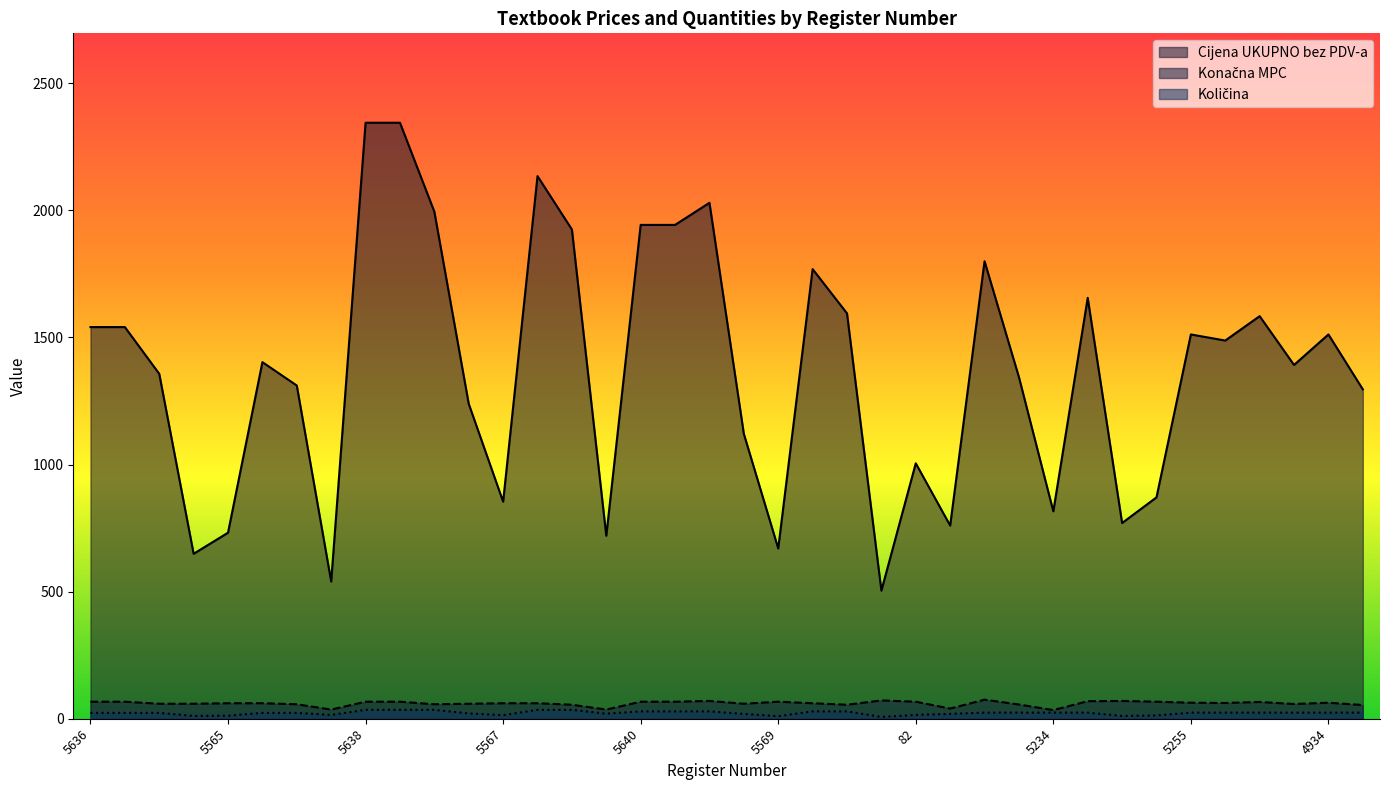

How many interior local valleys does the Cijena UKUPNO bez PDV-a series have?

11